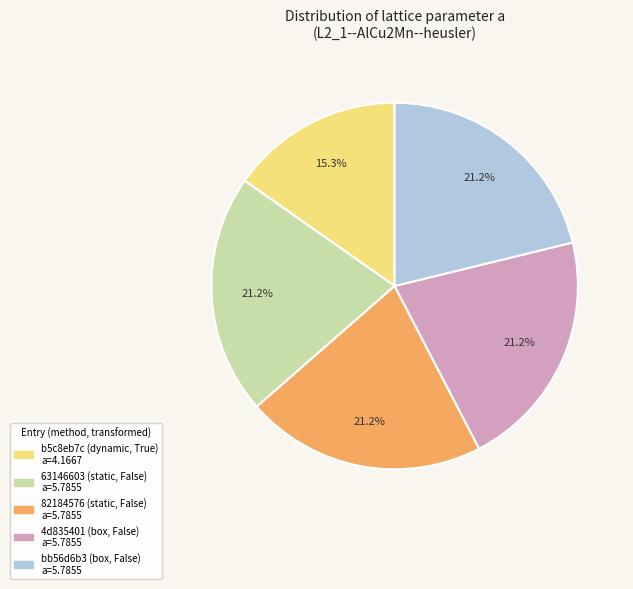

To the nearest percent, what is the average slice percentage?

20%